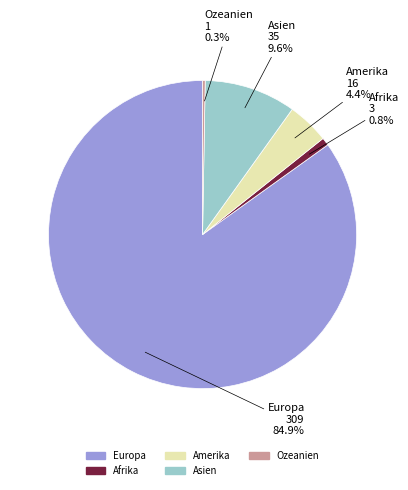

What is the largest slice in the pie chart?

Europa